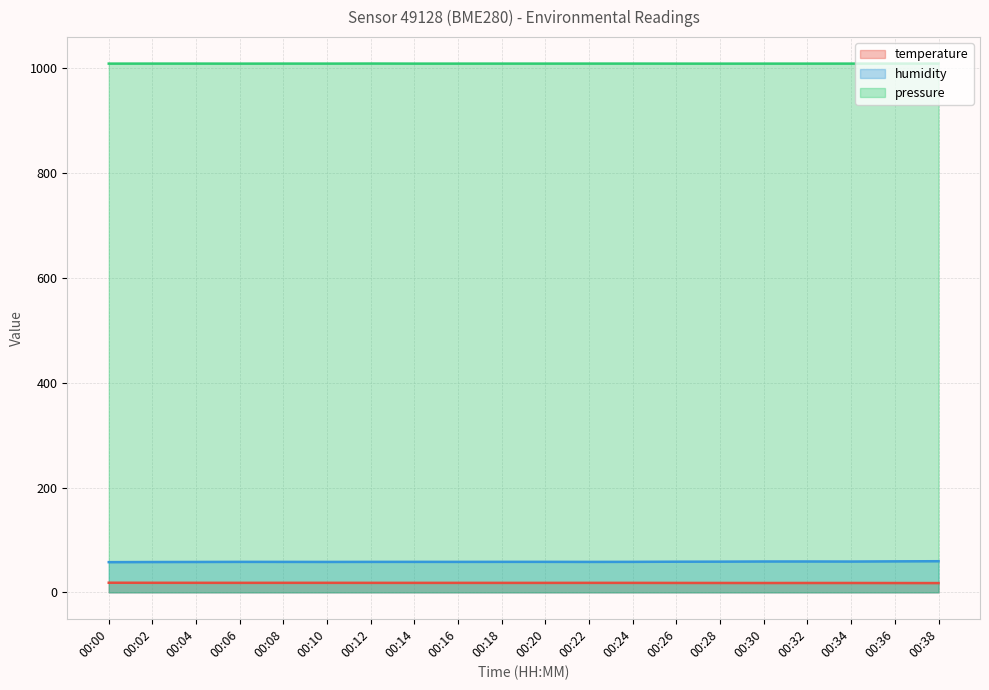

What is the difference between the second highest and second lowest values in the humidity series?

1.3